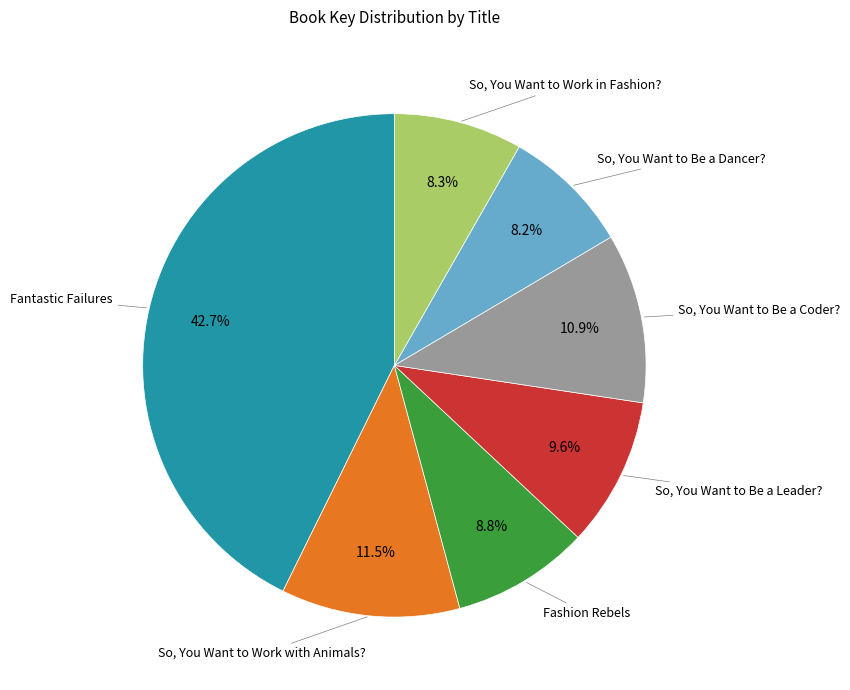

Does any single category account for the majority?

No